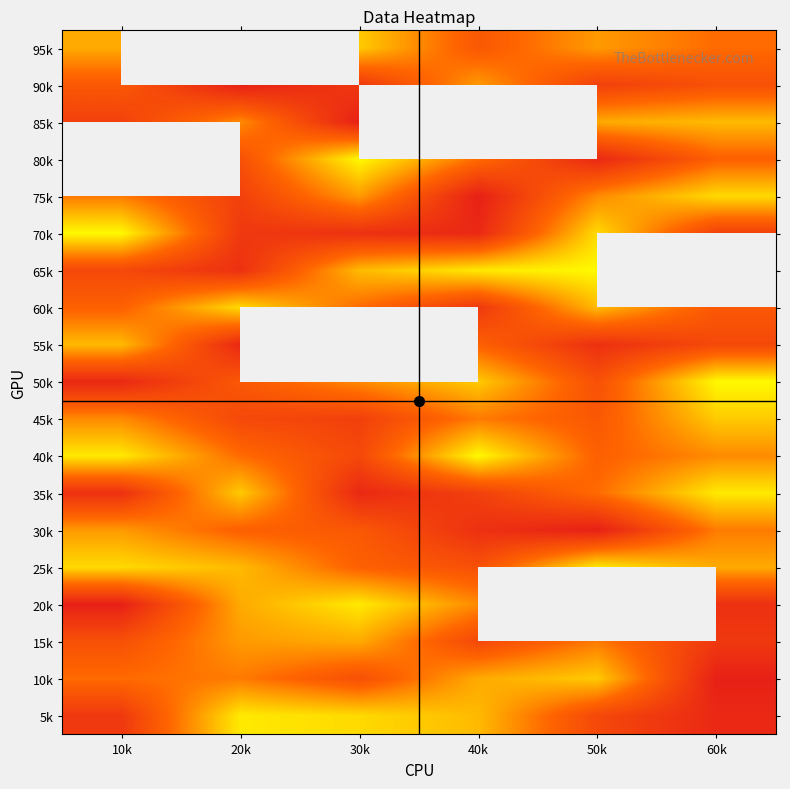

What is the highest value of the 10k series?

16.0